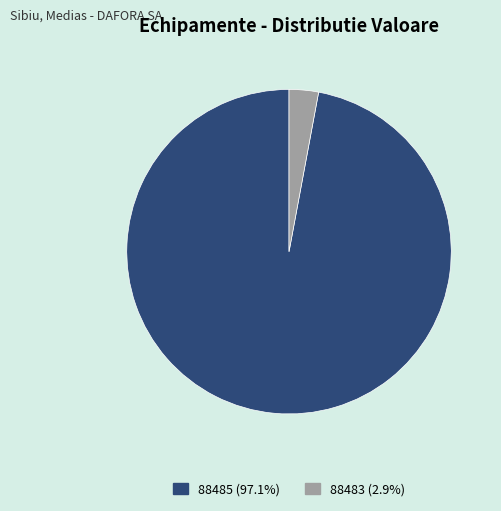

Rank the categories by value from lowest to highest.

88483, 88485